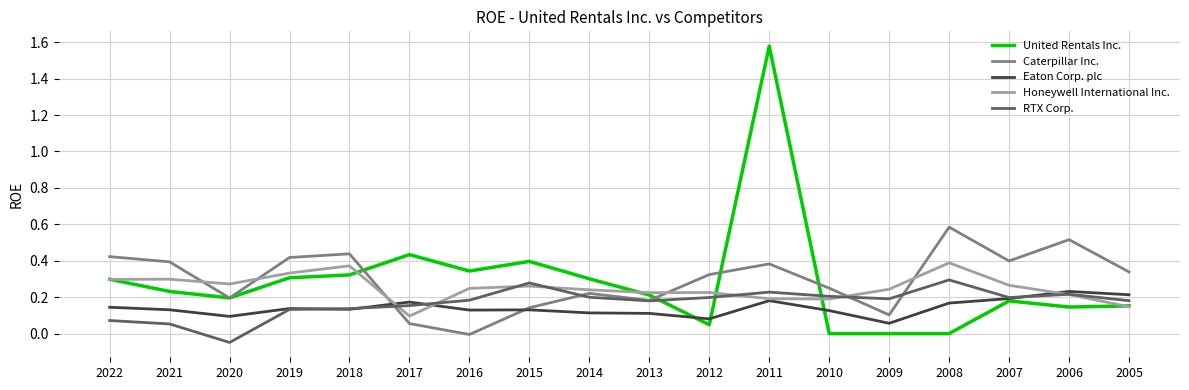

Which series has the largest range (max minus min)?

United Rentals Inc.